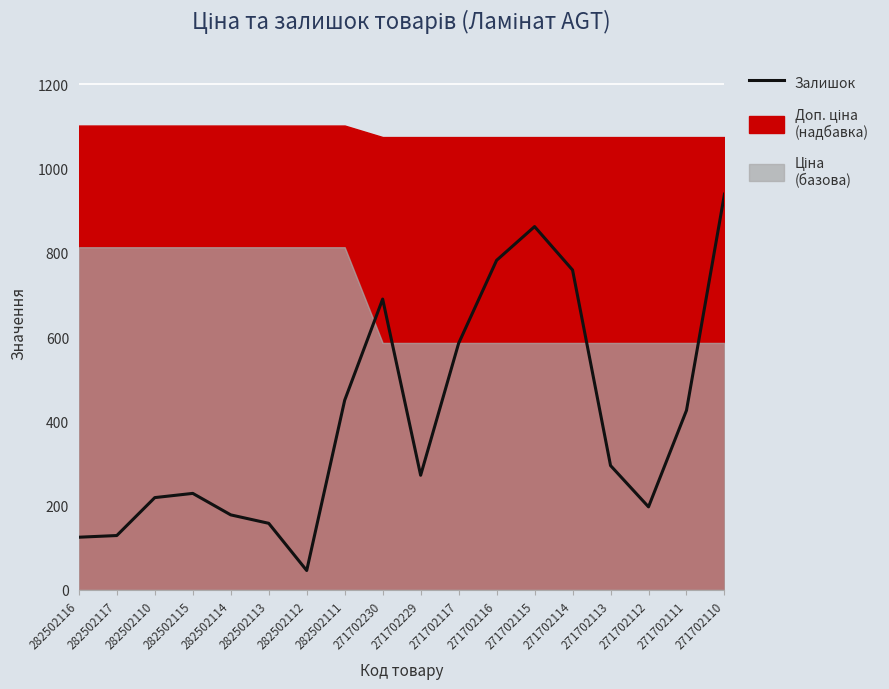

What is the greatest value displayed?

939